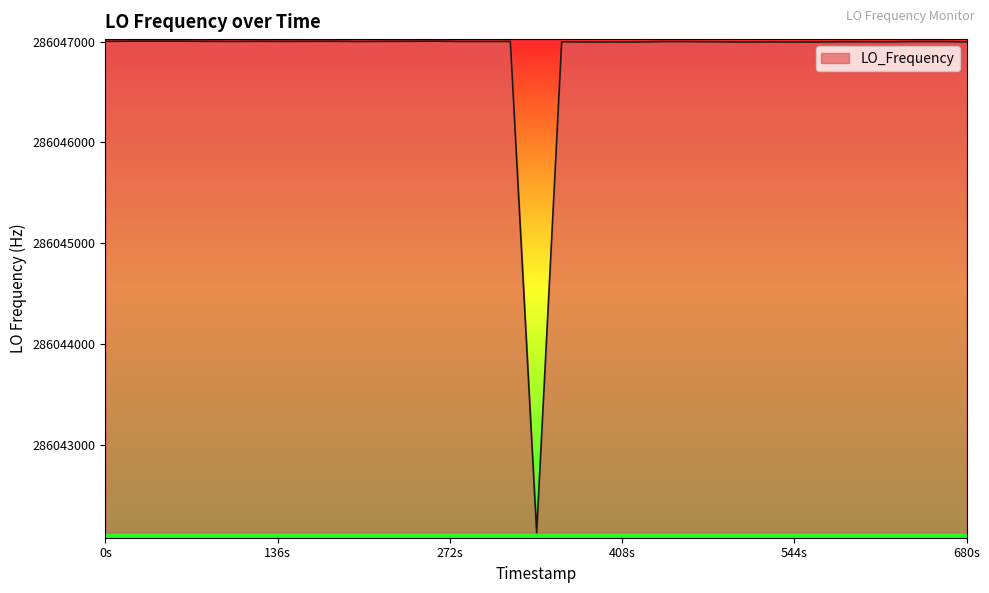

What is the difference between the maximum and minimum values?

4869.9